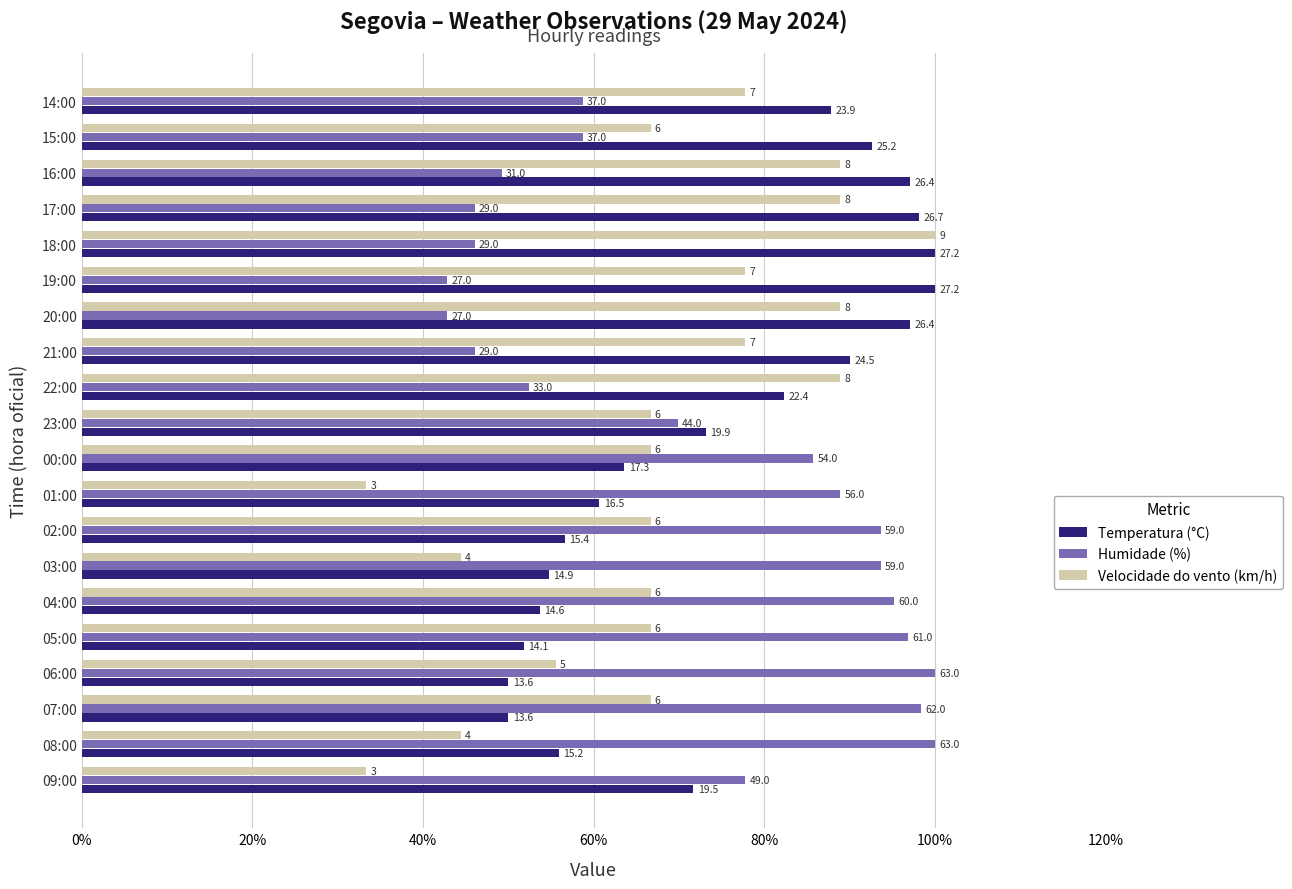

What are all the series names shown in the legend?

Temperatura (°C), Humidade (%), Velocidade do vento (km/h)